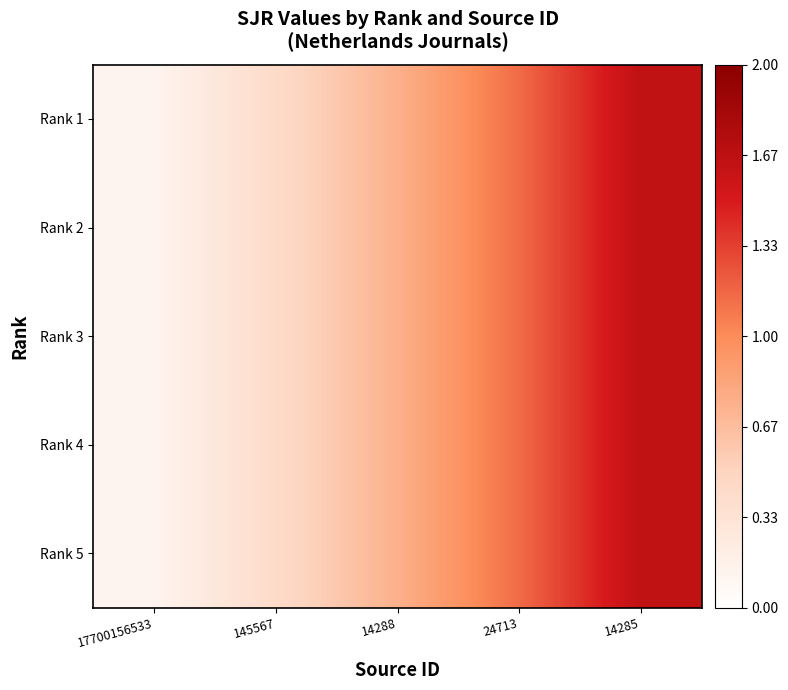

Reading left to right, list all the values displayed in this chart.

Rank 5: 17700156533=0.1	145567=0.4	14288=0.8	24713=1.1	14285=1.6
Rank 4: 17700156533=0.1	145567=0.4	14288=0.8	24713=1.1	14285=1.6
Rank 3: 17700156533=0.1	145567=0.4	14288=0.8	24713=1.1	14285=1.6
Rank 2: 17700156533=0.1	145567=0.4	14288=0.8	24713=1.1	14285=1.6
Rank 1: 17700156533=0.1	145567=0.4	14288=0.8	24713=1.1	14285=1.6